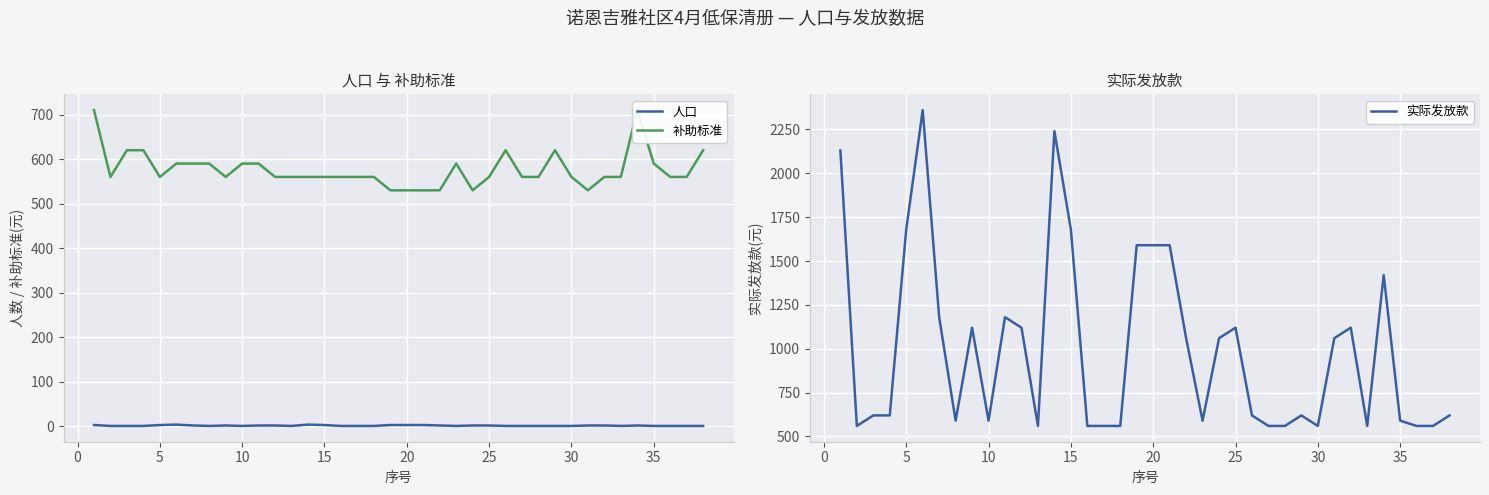

Reading left to right, transcribe all the data shown in this chart.

人口: 3	1	1	1	3	4	2	1	2	1	2	2	1	4	3	1	1	1	3	3	3	2	1	2	2	1	1	1	1	1	2	2	1	2	1	1	1	1
补助标准: 710	560	620	620	560	590	590	590	560	590	590	560	560	560	560	560	560	560	530	530	530	530	590	530	560	620	560	560	620	560	530	560	560	710	590	560	560	620
实际发放款: 2130	560	620	620	1680	2360	1180	590	1120	590	1180	1120	560	2240	1680	560	560	560	1590	1590	1590	1060	590	1060	1120	620	560	560	620	560	1060	1120	560	1420	590	560	560	620